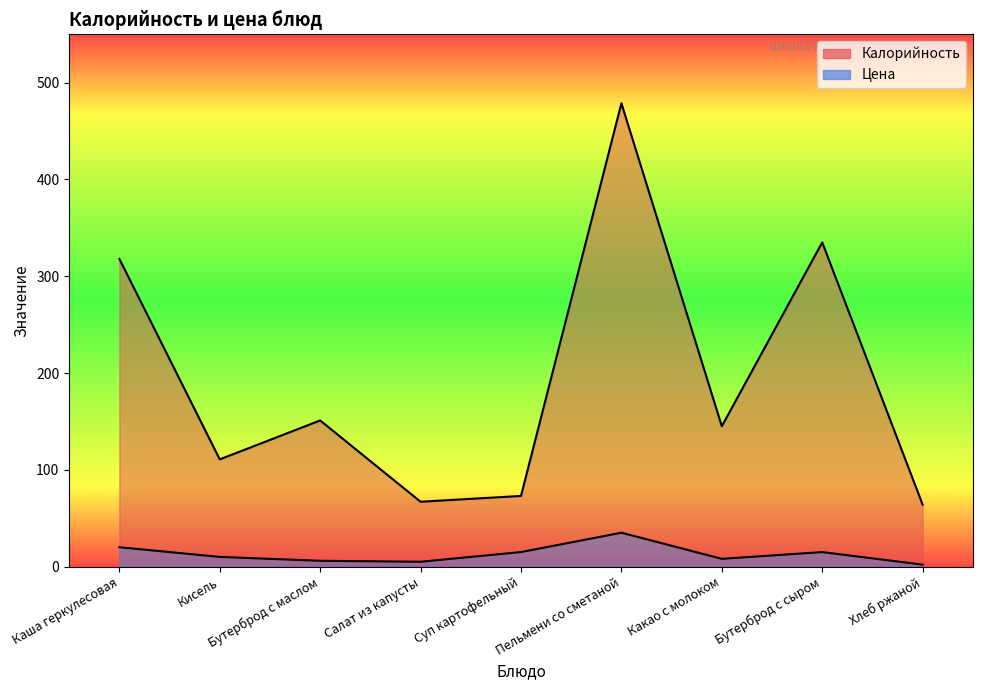

Which category has the lowest value in the Цена series?

Хлеб ржаной